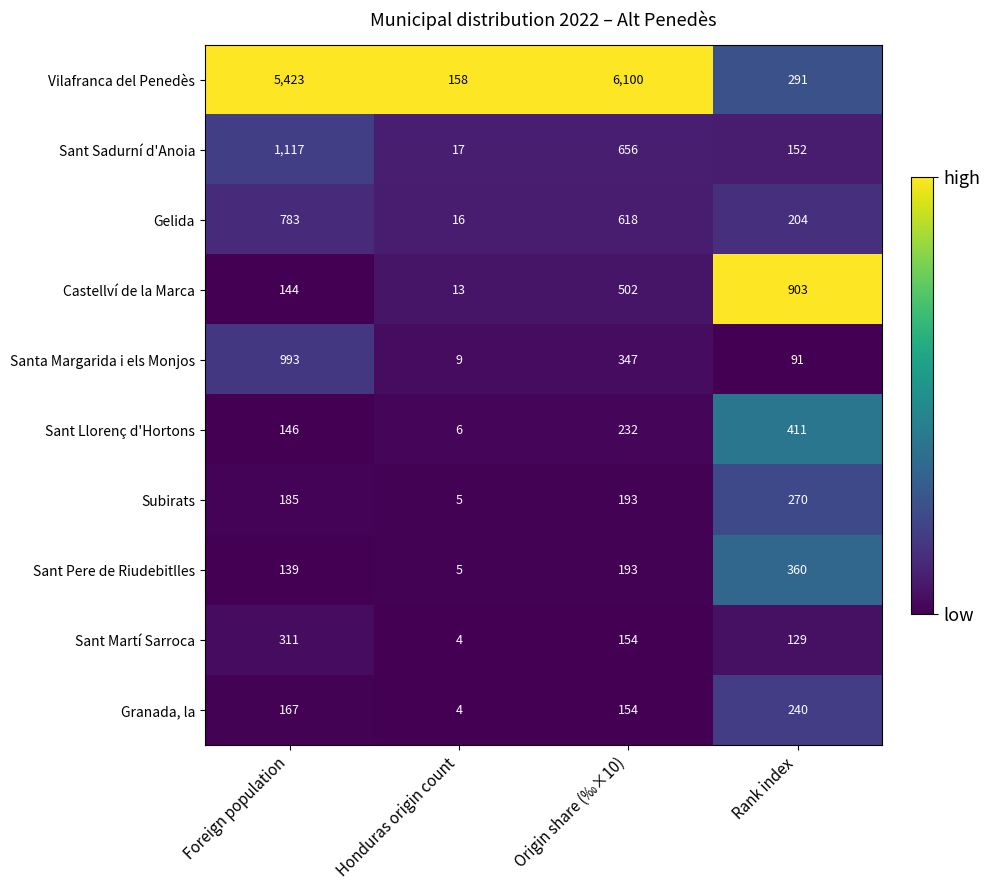

List the series in order of their peak value, highest first.

Vilafranca del Penedès, Sant Sadurní d'Anoia, Santa Margarida i els Monjos, Castellví de la Marca, Gelida, Sant Llorenç d'Hortons, Sant Pere de Riudebitlles, Sant Martí Sarroca, Subirats, Granada, la